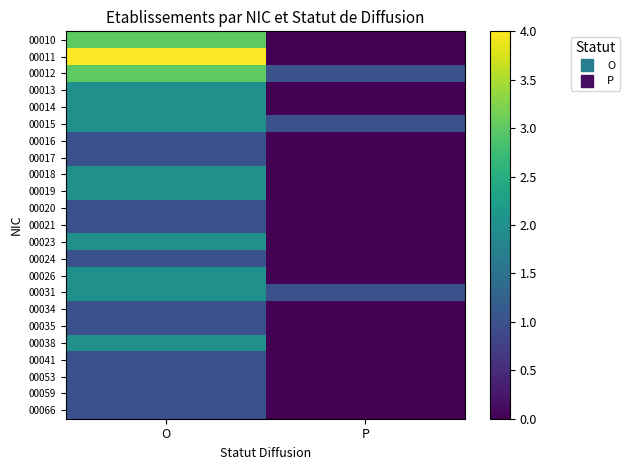

Between P and O, which is larger?

O